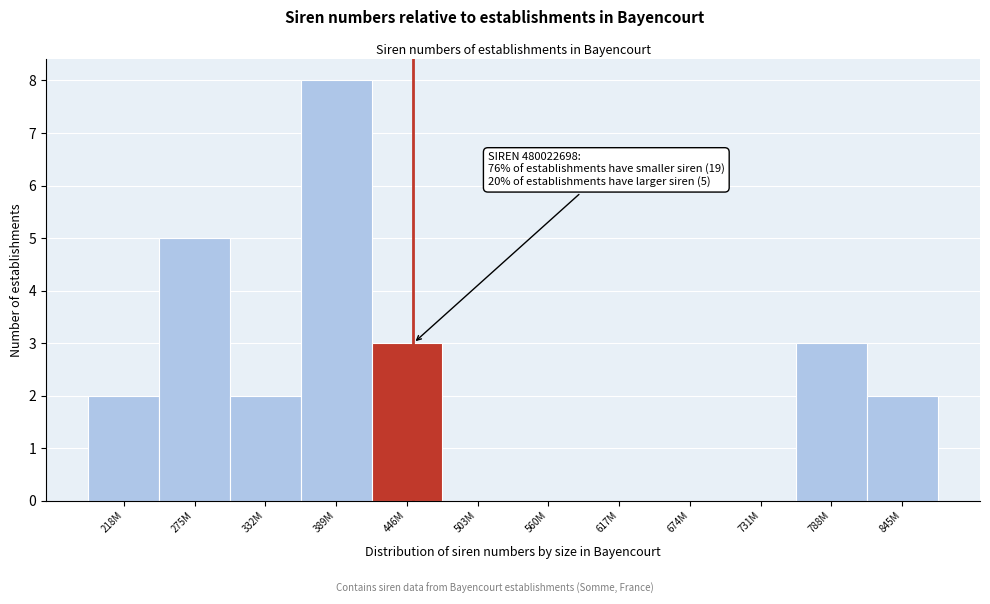

Reading right to left, transcribe all the data shown in this chart.

845M=2	788M=3	731M=0	674M=0	617M=0	560M=0	503M=0	446M=3	389M=8	332M=2	275M=5	218M=2